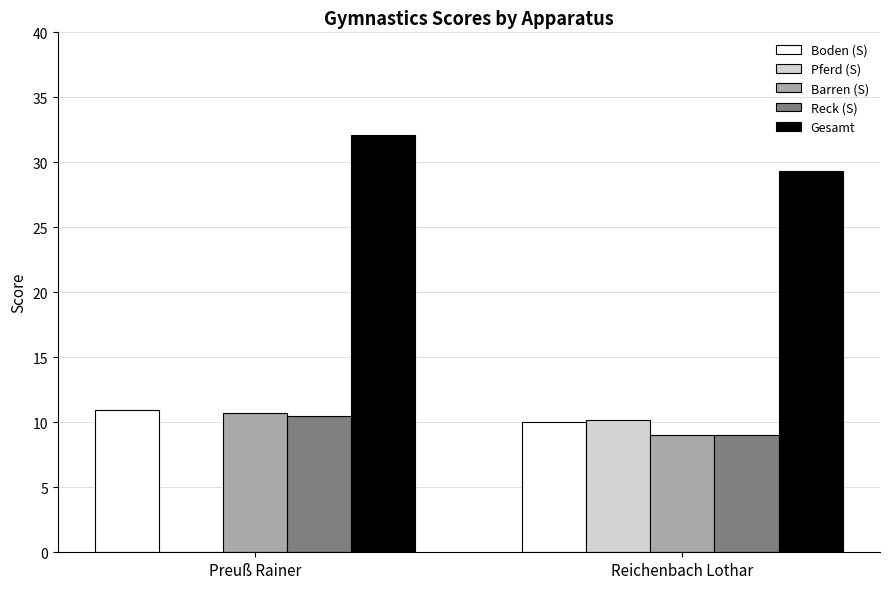

Between Preuß Rainer and Reichenbach Lothar, which series saw the biggest shift?

Pferd (S)